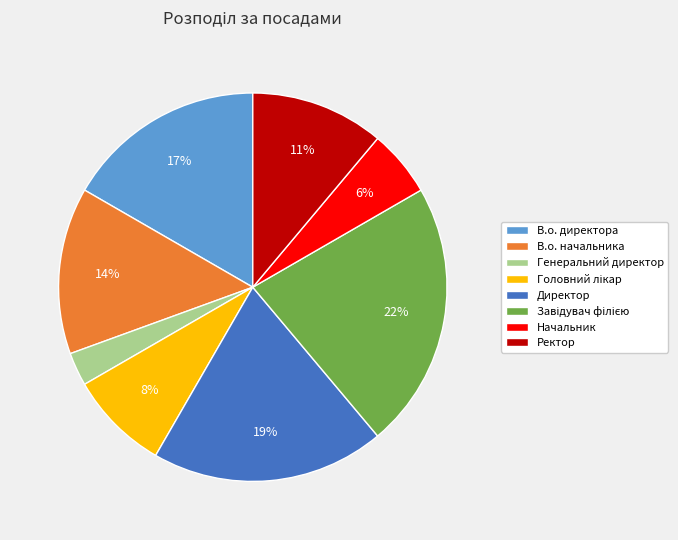

To the nearest percent, what percentage of the pie is Начальник?

6%